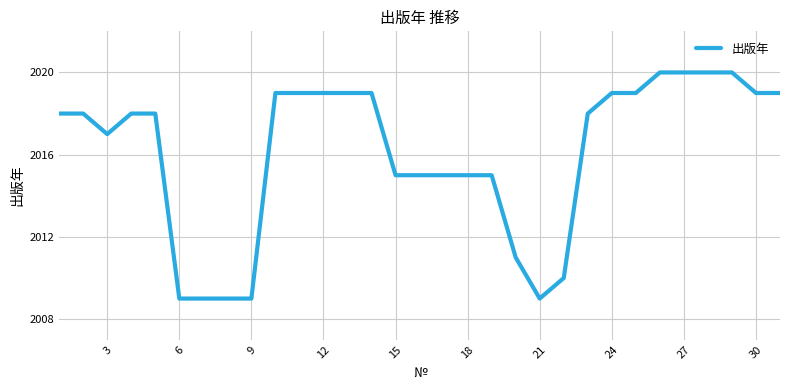

What is the smallest value displayed?

2009